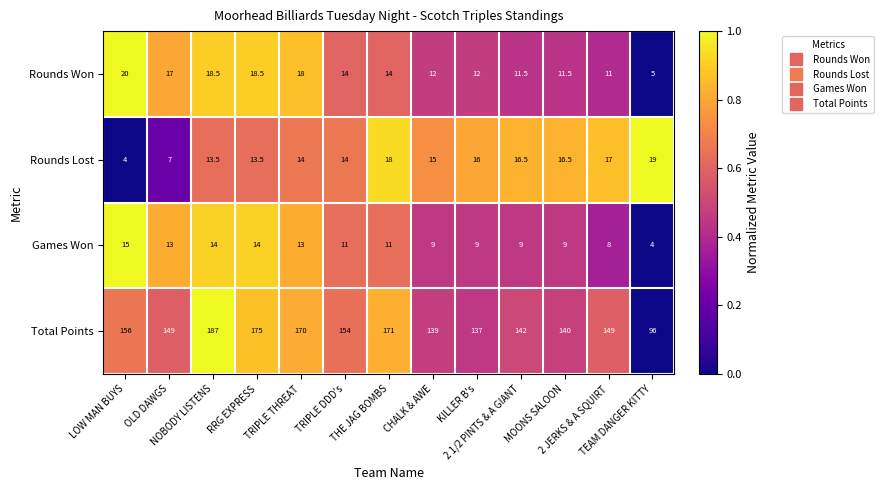

What is the minimum value shown in the chart?

4.0